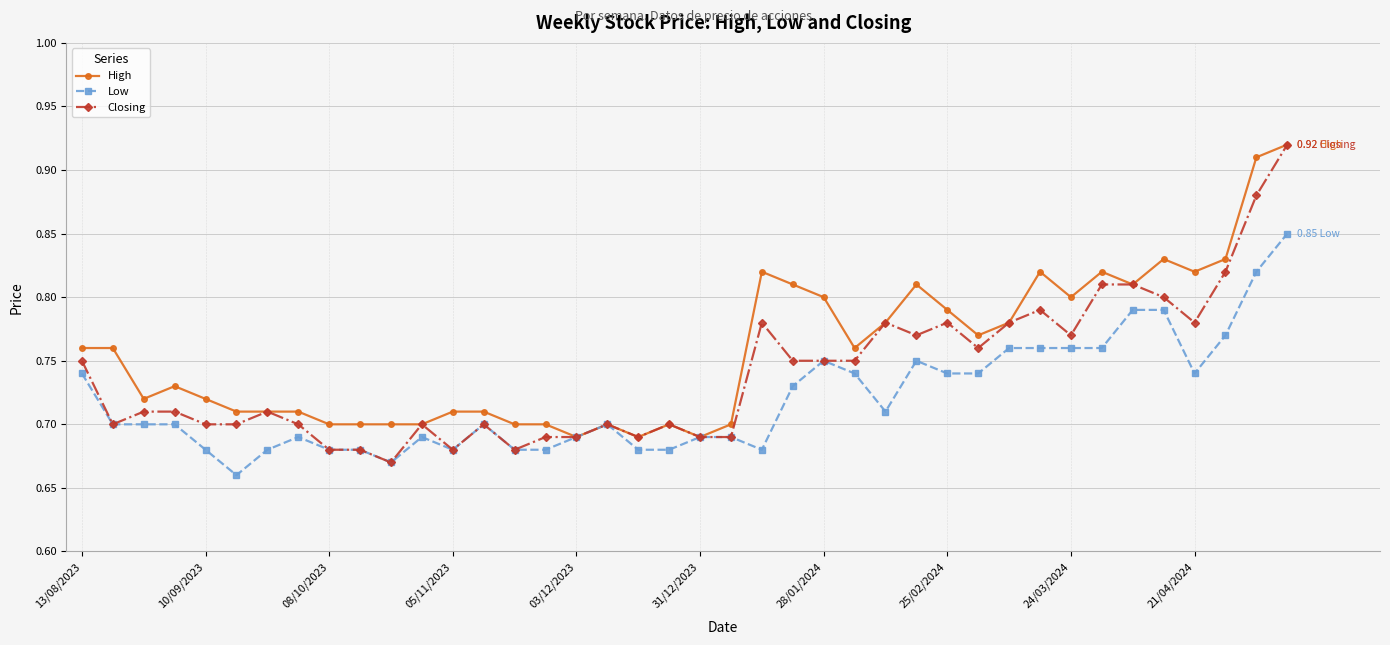

At how many categories does at least one series exceed 0?

40